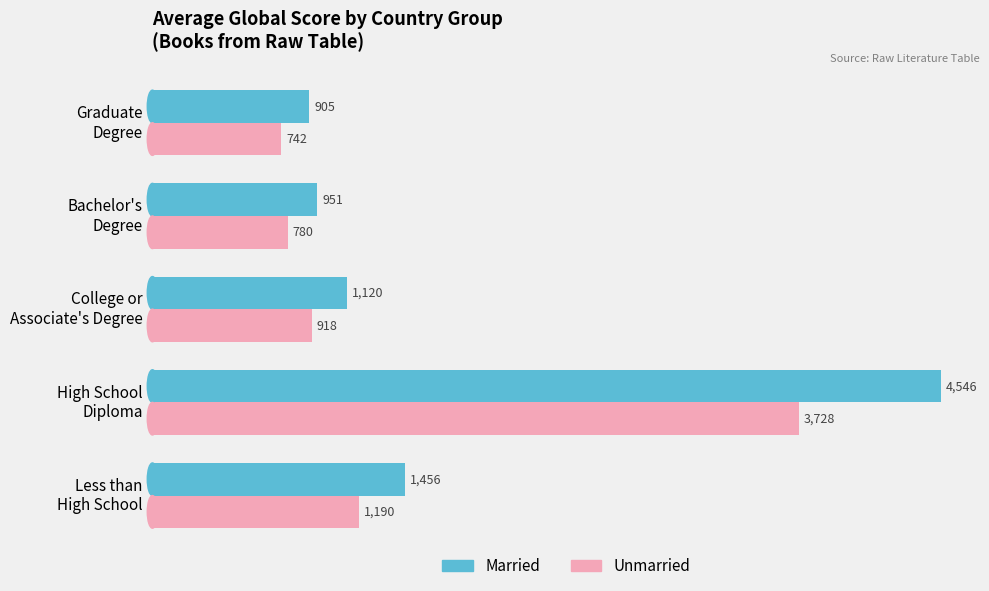

How many data points in Married are less than 1120?

2